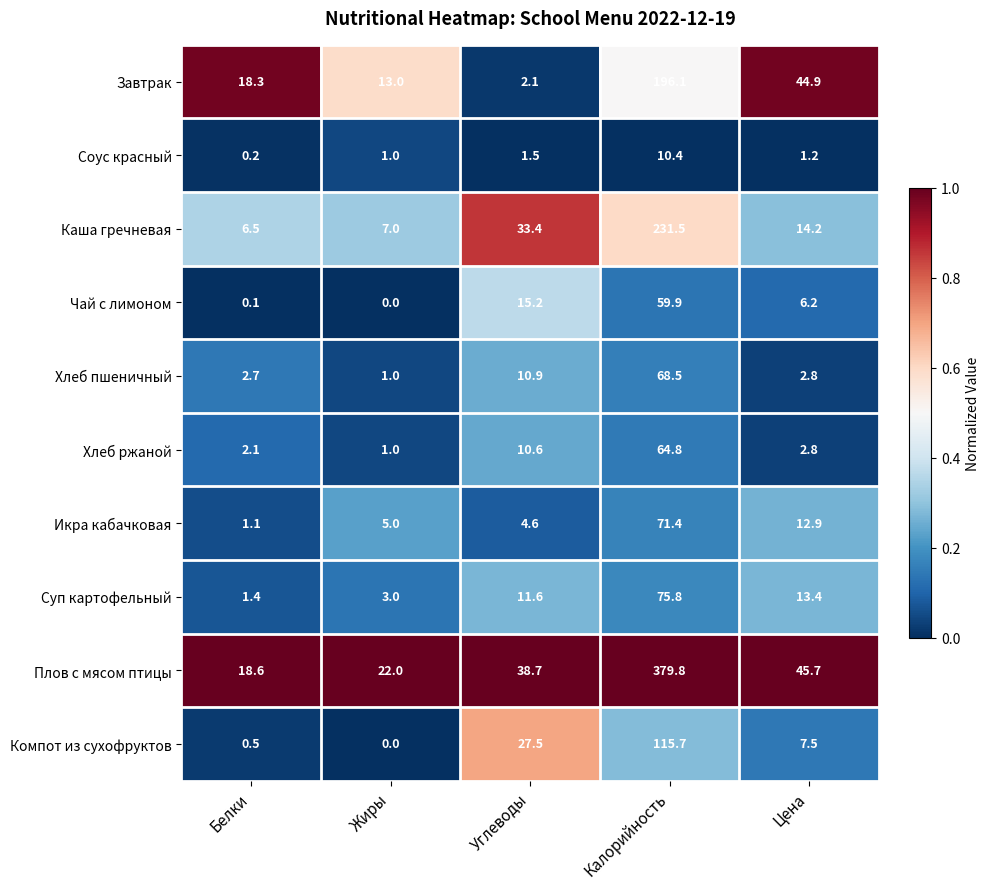

What is the total value across all series at Жиры?

53.0